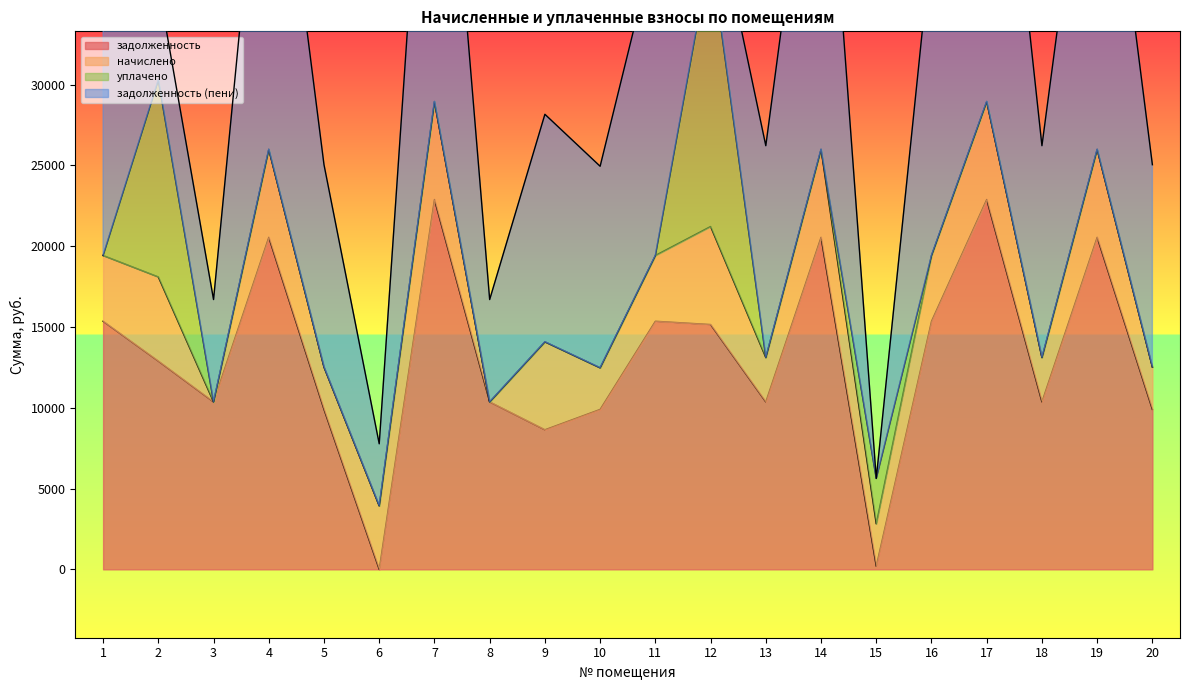

What is the value of the задолженность (пени) point at the 3rd from the left?

6334.4